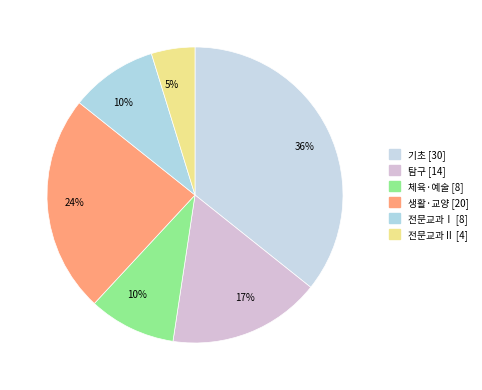

Is there a majority slice in this chart?

No